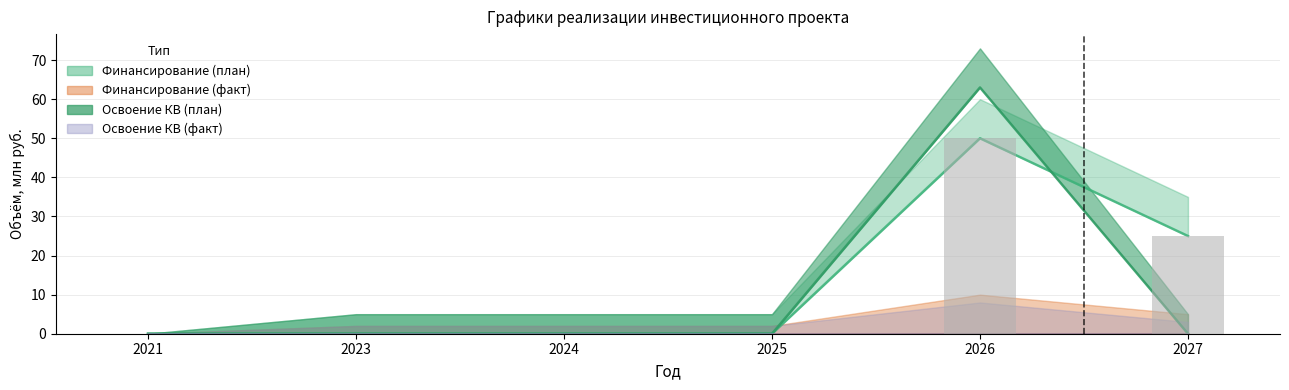

What is the average value of the Финансирование (план) series?

12